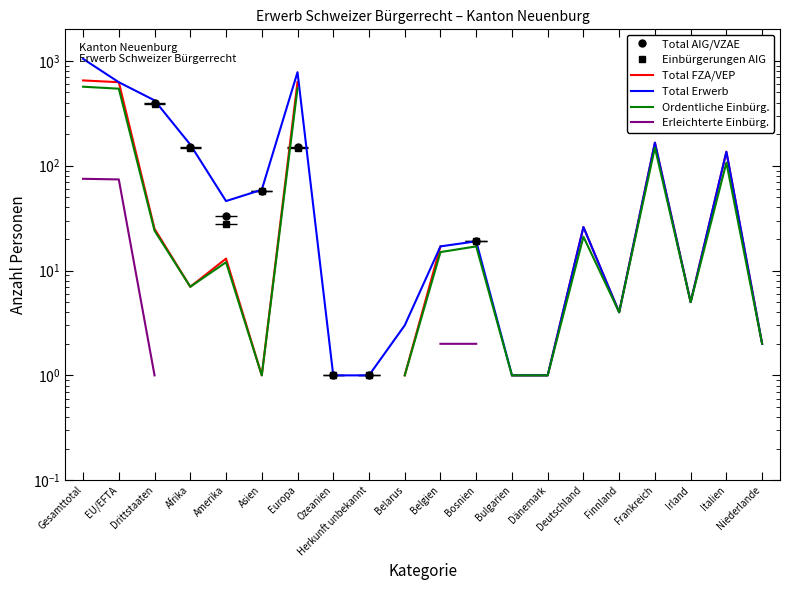

What is the value of the Total FZA/VEP point at the 14th from the left?

1.0